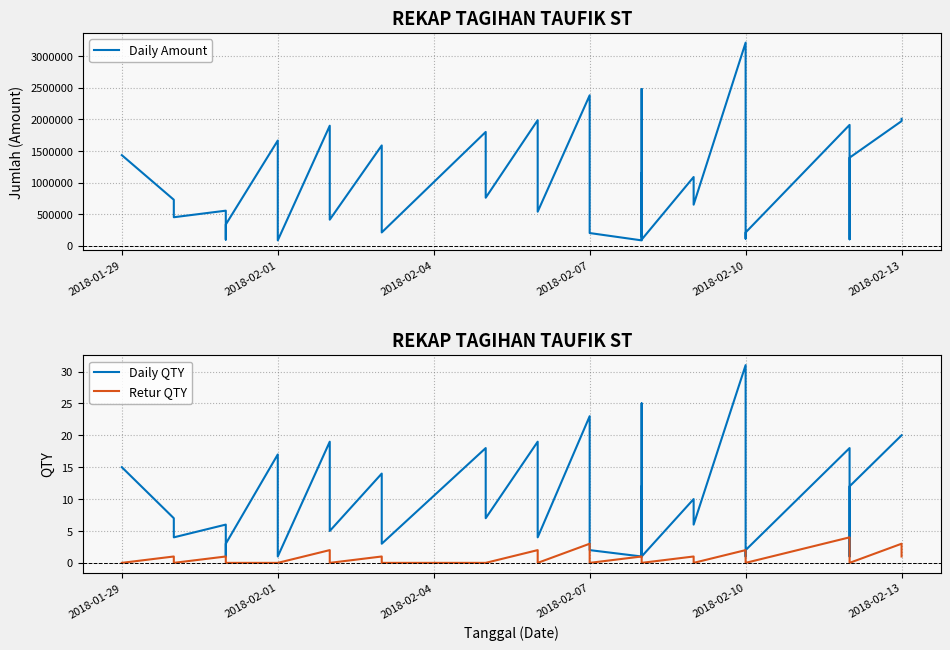

True or false: Daily Amount has more than 0 interior local peaks.

True